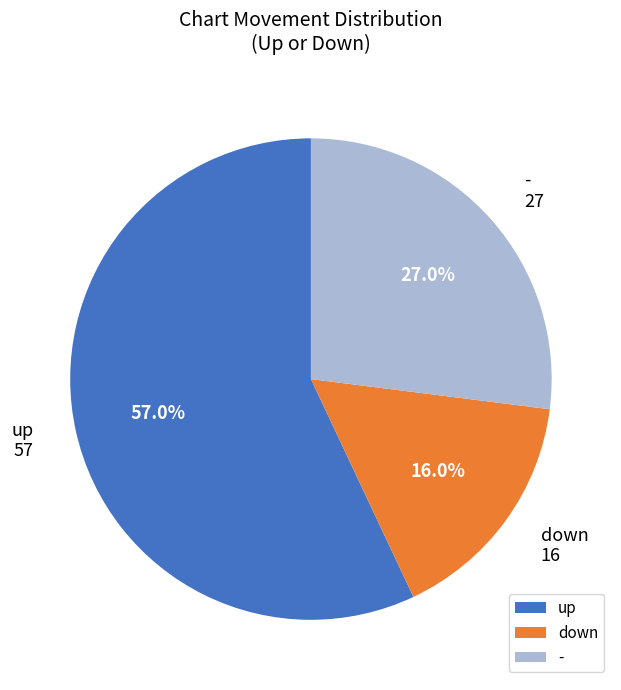

To the nearest percent, what is the combined percentage of - and down?

43%